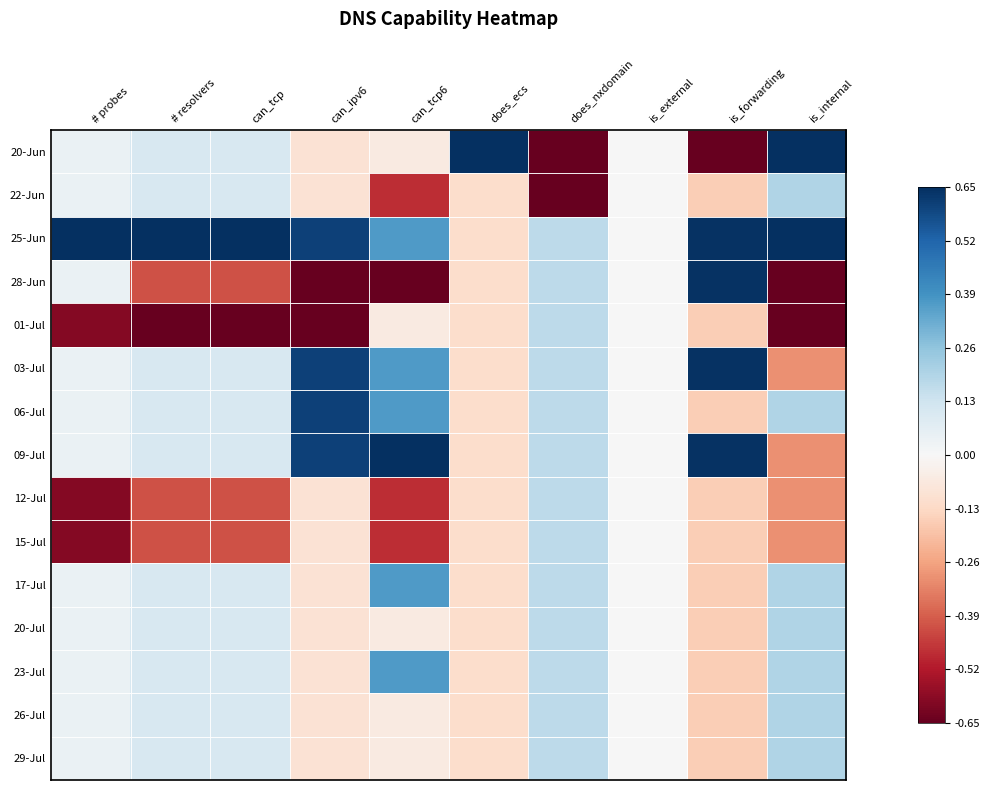

How many distinct data groups are displayed?

15